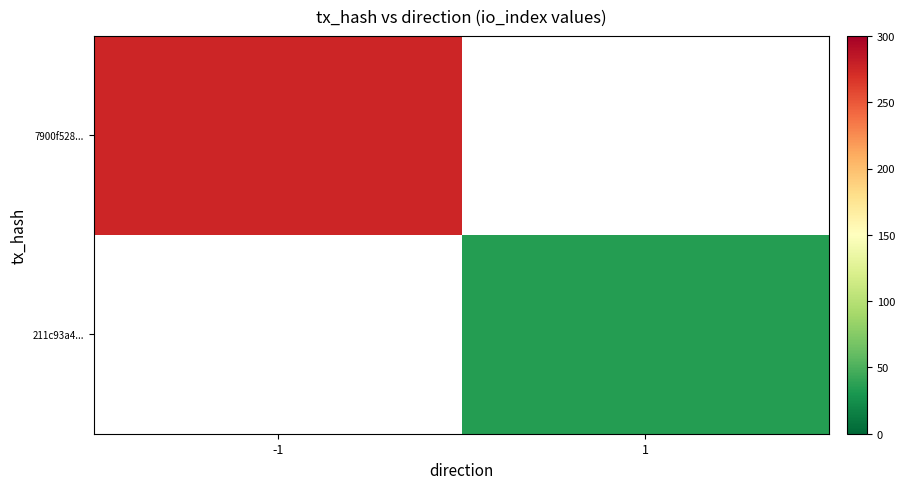

At how many categories does at least one series exceed 136?

1